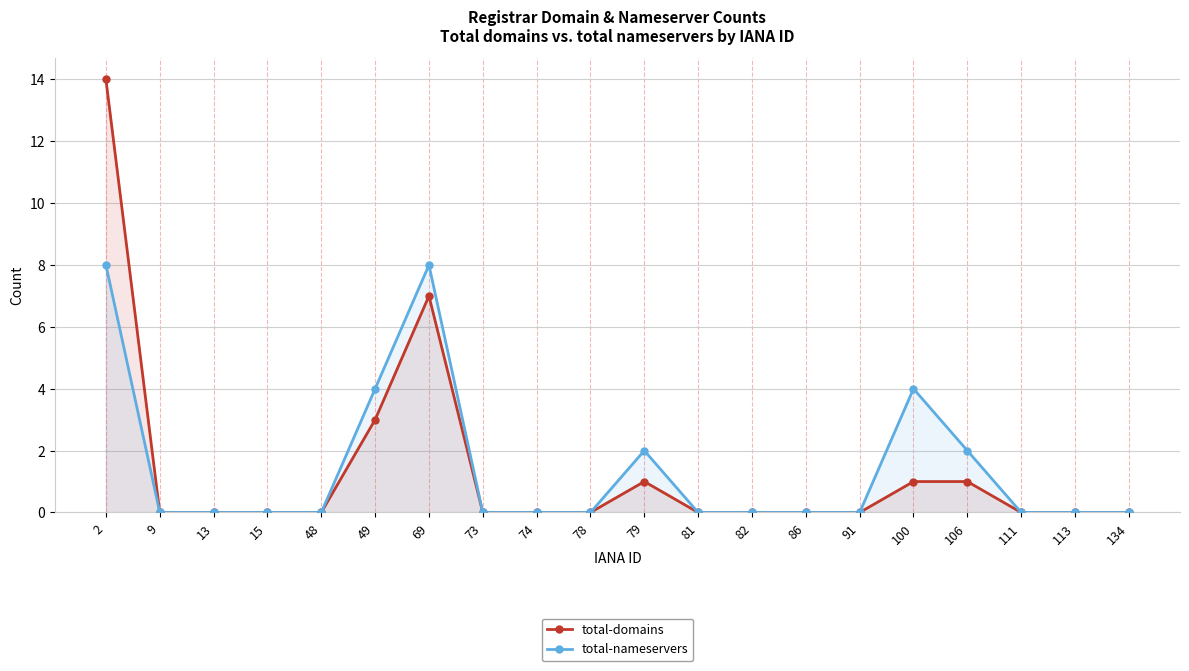

How many lines are shown in the chart?

2